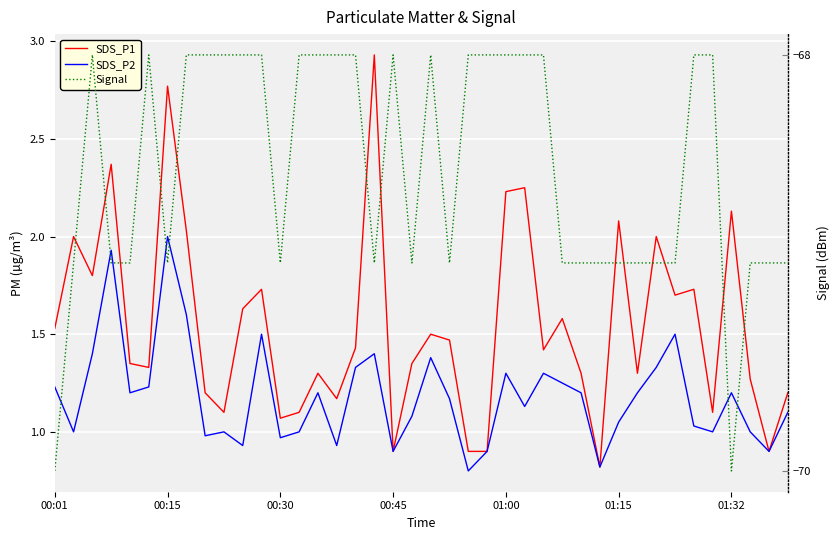

At 33, list the series in order from largest to smallest.

SDS_P1, SDS_P2, Signal